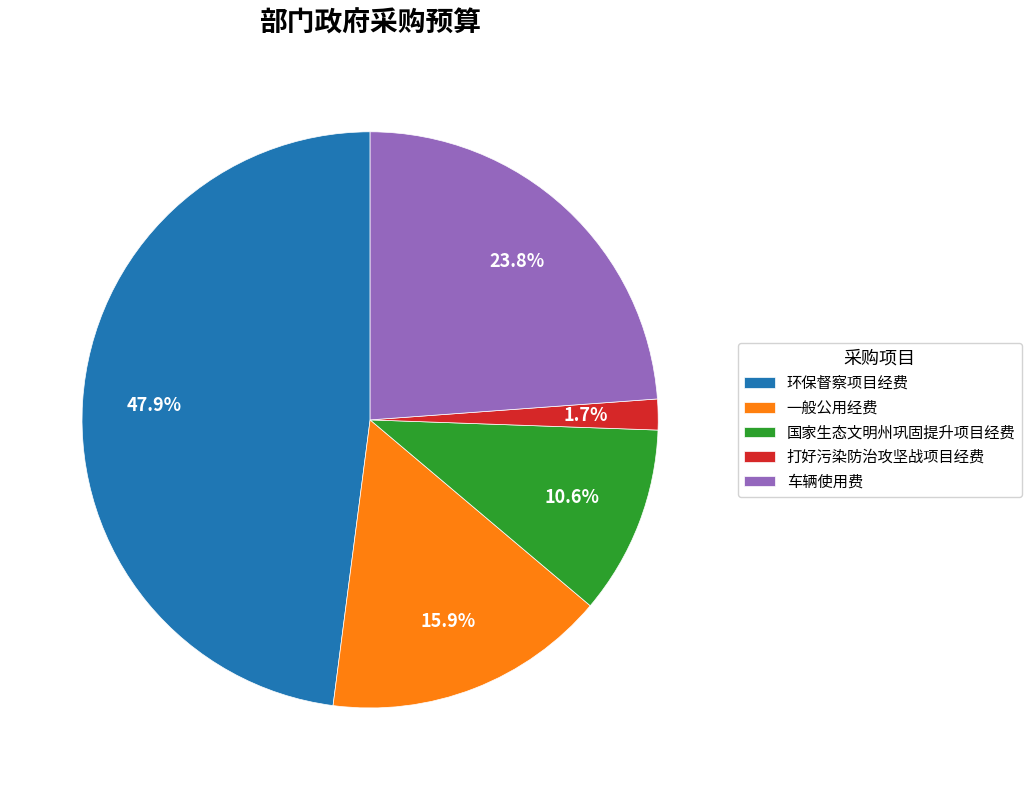

Is 环保督察项目经费 the majority of the pie?

No